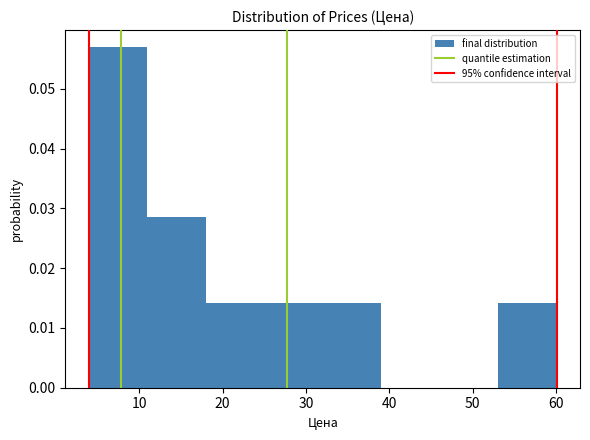

Reading left to right, transcribe this chart: for each bar, give the range it covers on the x-axis and its height. Neither the bar edges nor the heights are printed on the chart, so give them approximately, as read against the axes.

4 to 11: 0.057
11 to 18: 0.029
18 to 25: 0.014
25 to 32: 0.014
32 to 39: 0.014
39 to 46: 0
46 to 53: 0
53 to 60: 0.014